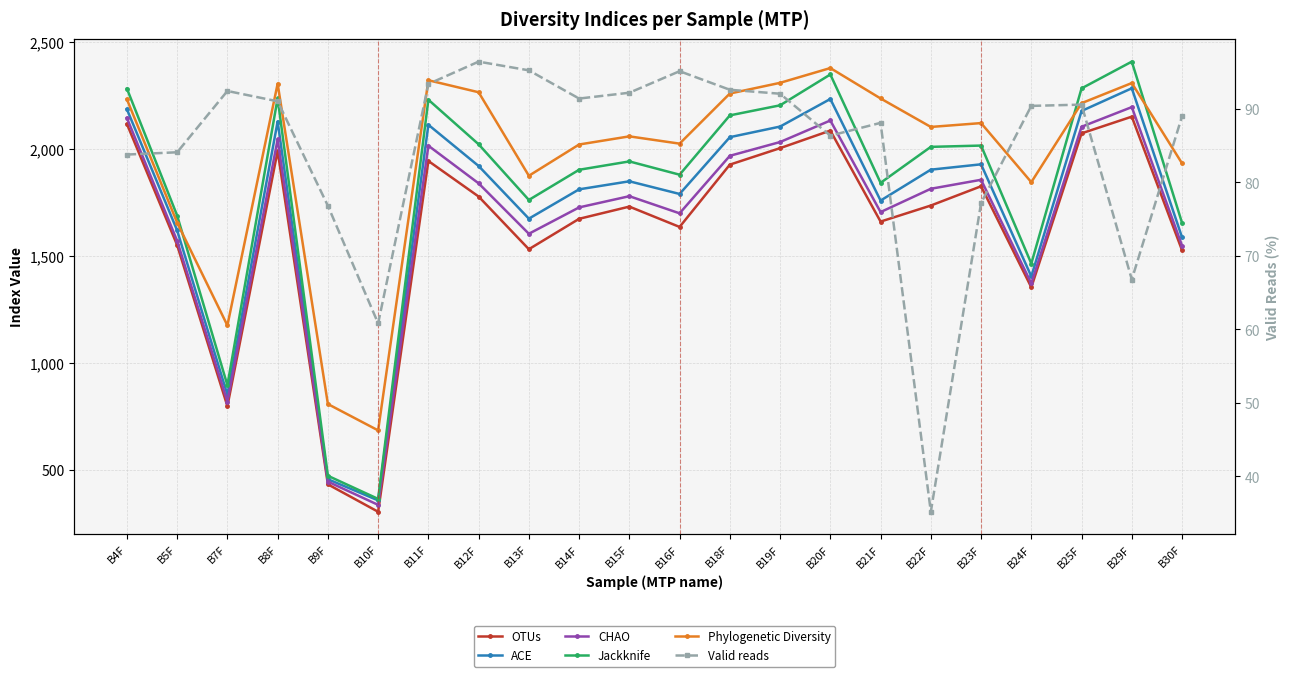

Is it true that Phylogenetic Diversity equals 2020.0 at B14F?

True